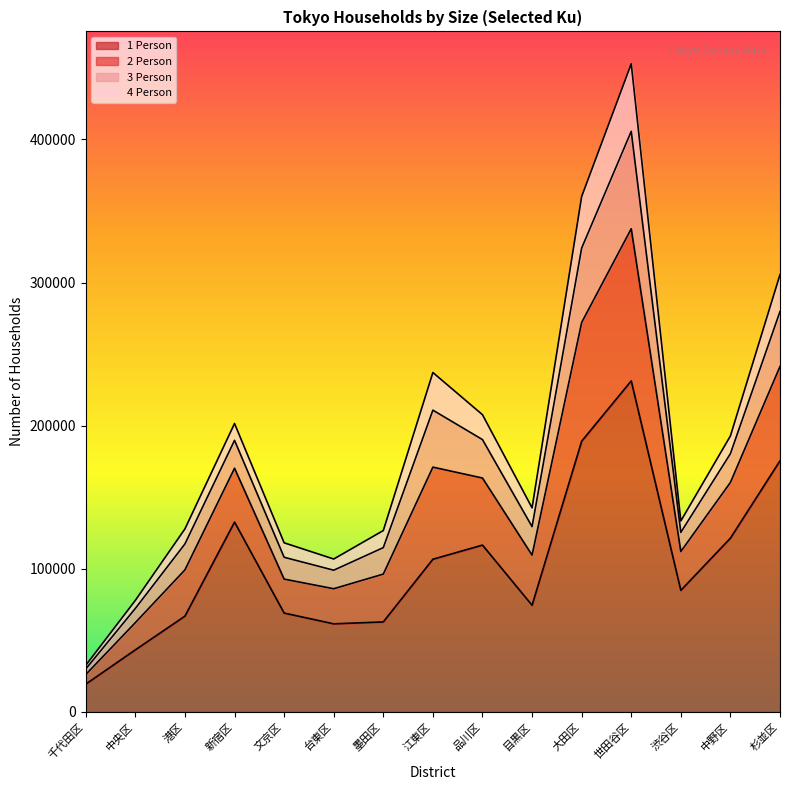

What is the difference between the highest and lowest values at 千代田区?

13152